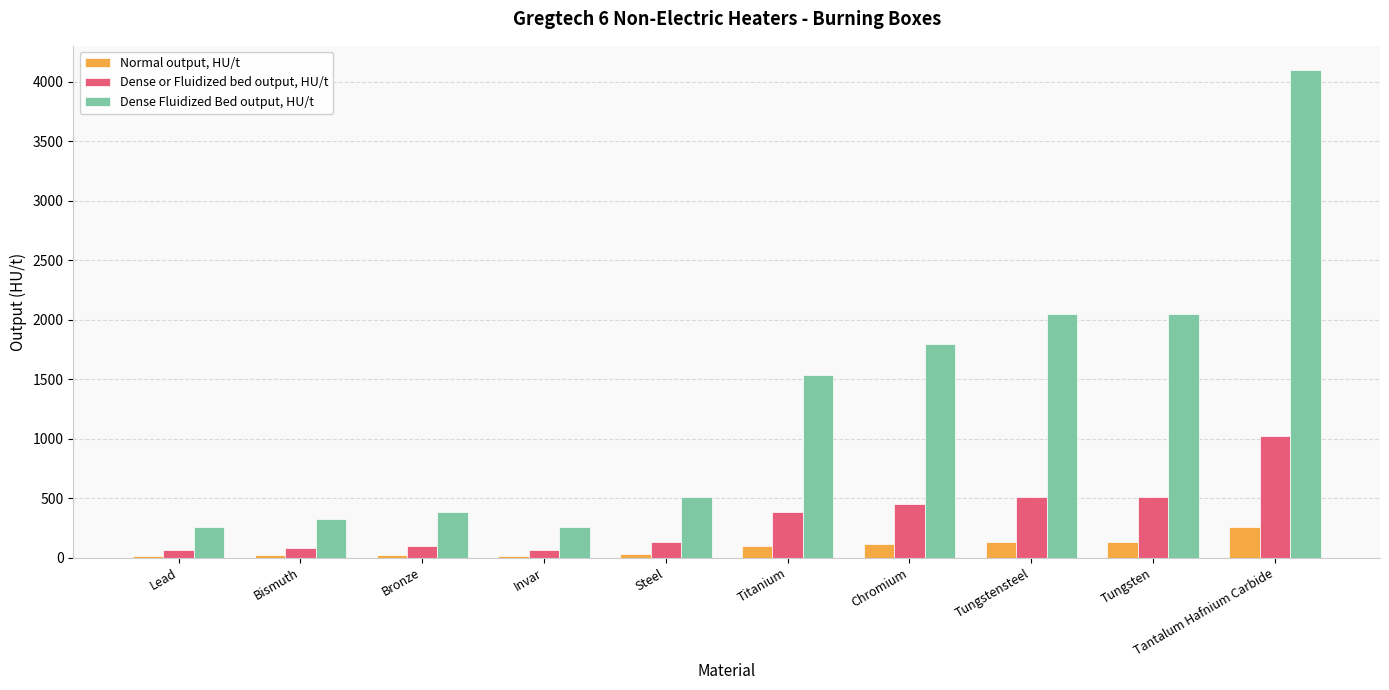

What is the maximum value shown in the chart?

4096